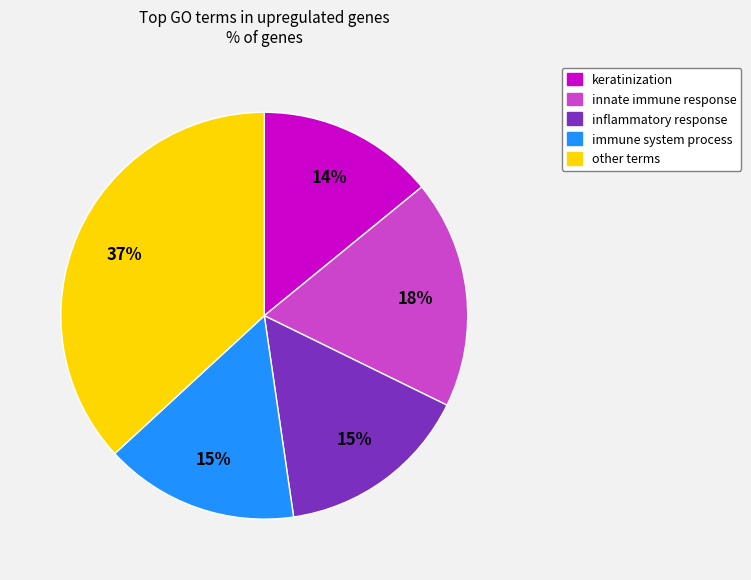

To the nearest percent, what is the difference between the largest and smallest slice percentages?

23%